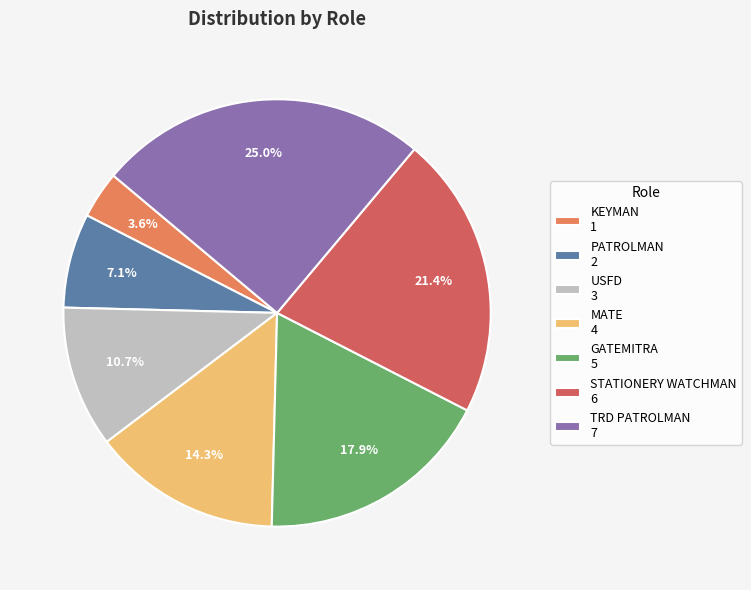

Is there any slice that represents more than half of the pie?

No